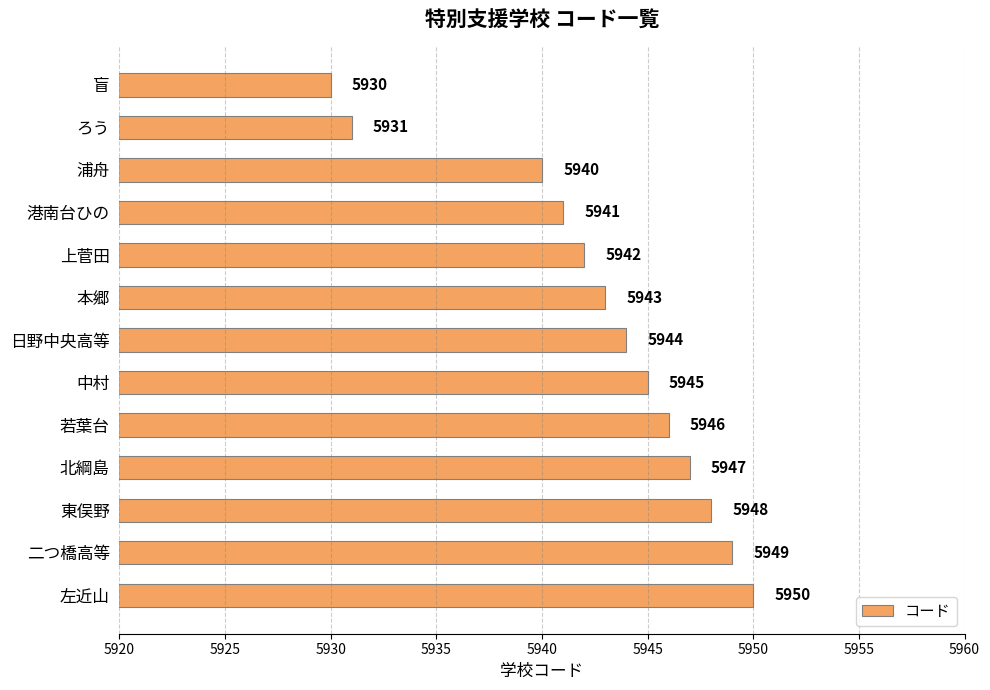

Are the bars grouped side by side (vs. stacked)?

No